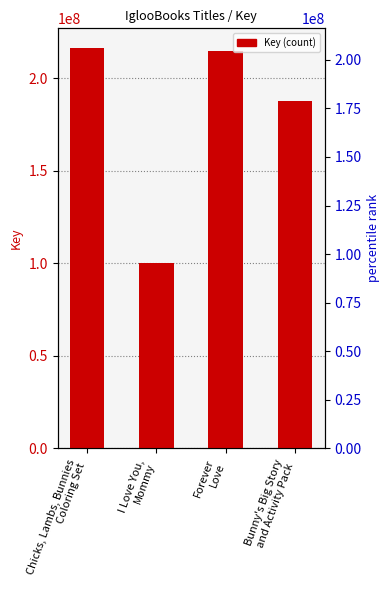

What is the change in value from Chicks, Lambs, Bunnies
Coloring Set to Bunny's Big Story
and Activity Pack?

-28261621